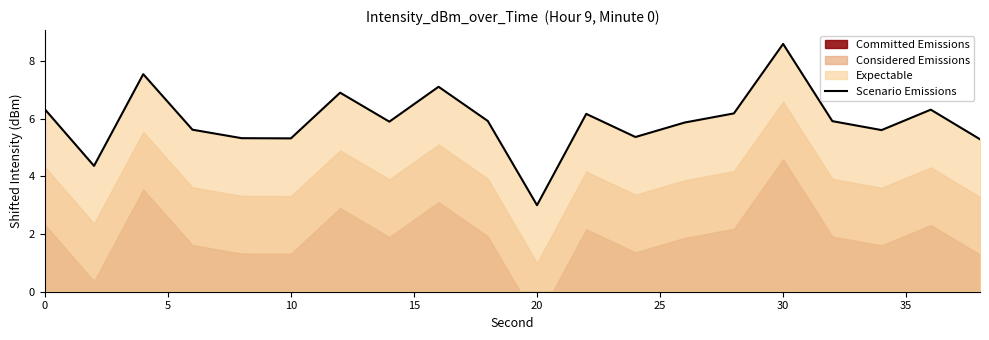

What is the highest value of the Scenario Emissions series?

8.6